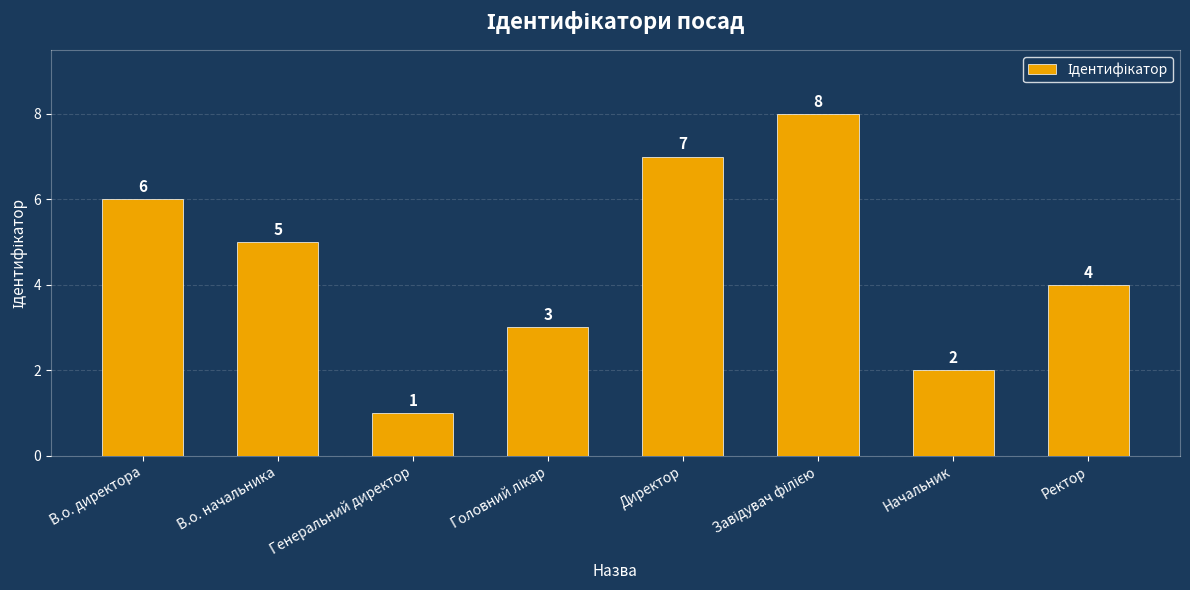

Which label corresponds to the smallest value in the chart?

Генеральний директор